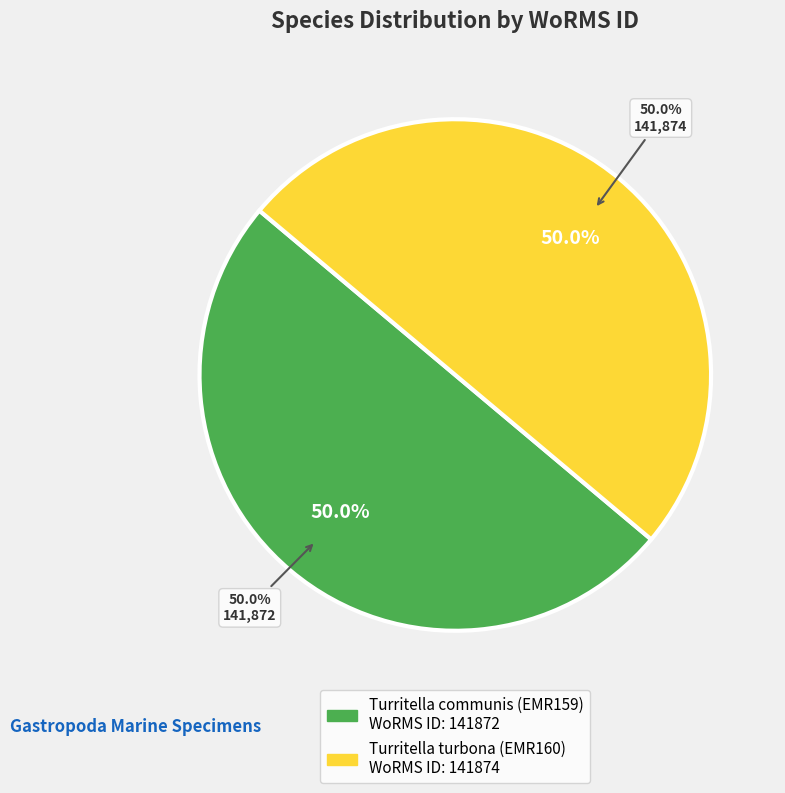

How many segments does this pie chart have?

2